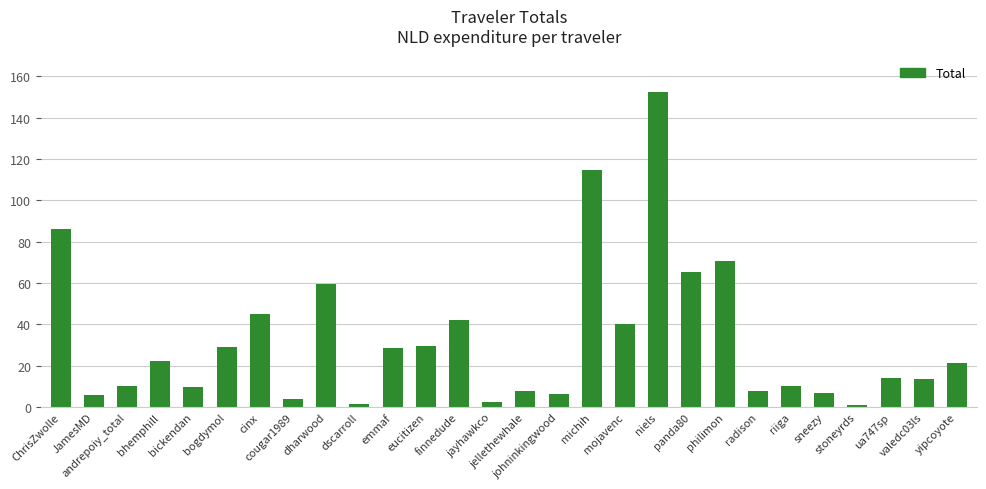

What is the greatest value displayed?

152.2